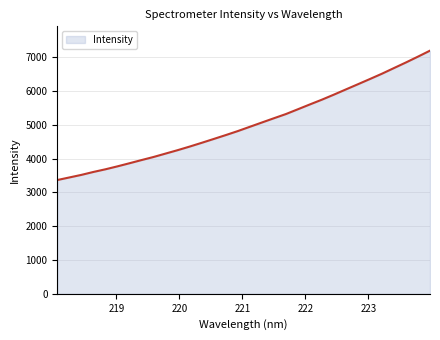

What is the difference between the maximum and minimum values?

3831.1